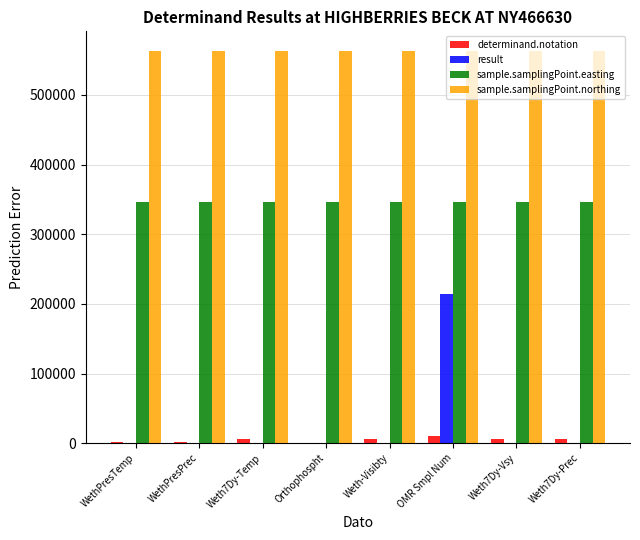

The sample.samplingPoint.northing series shows 374858.7 at Weth-Visibty. True or false?

False